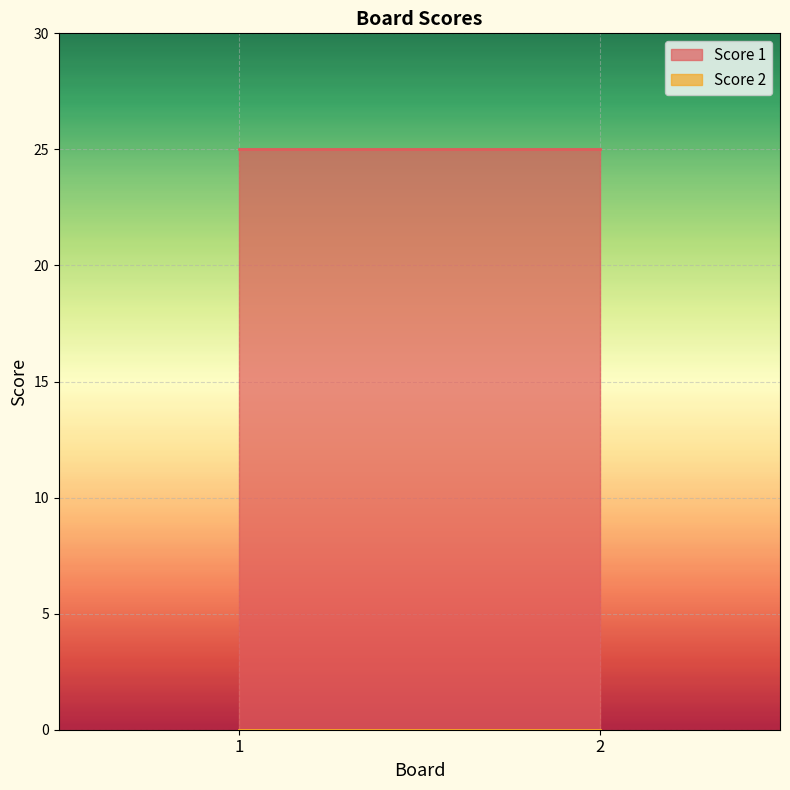

What value does the Score 1 series have at 2?

25